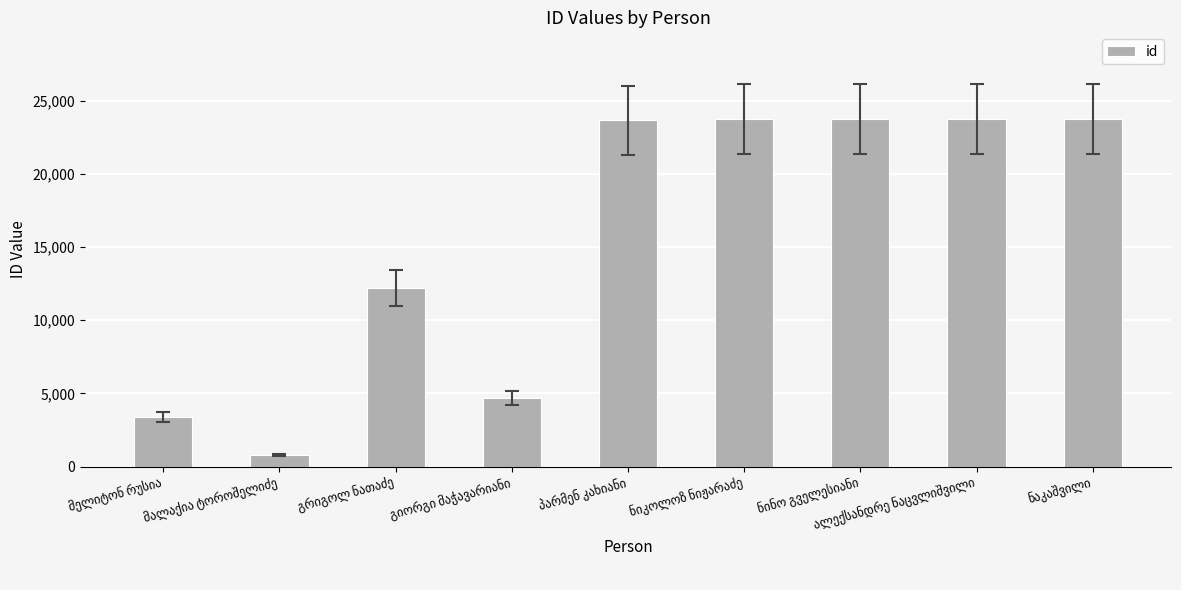

What is the value of the 5th bar from the left?

23683